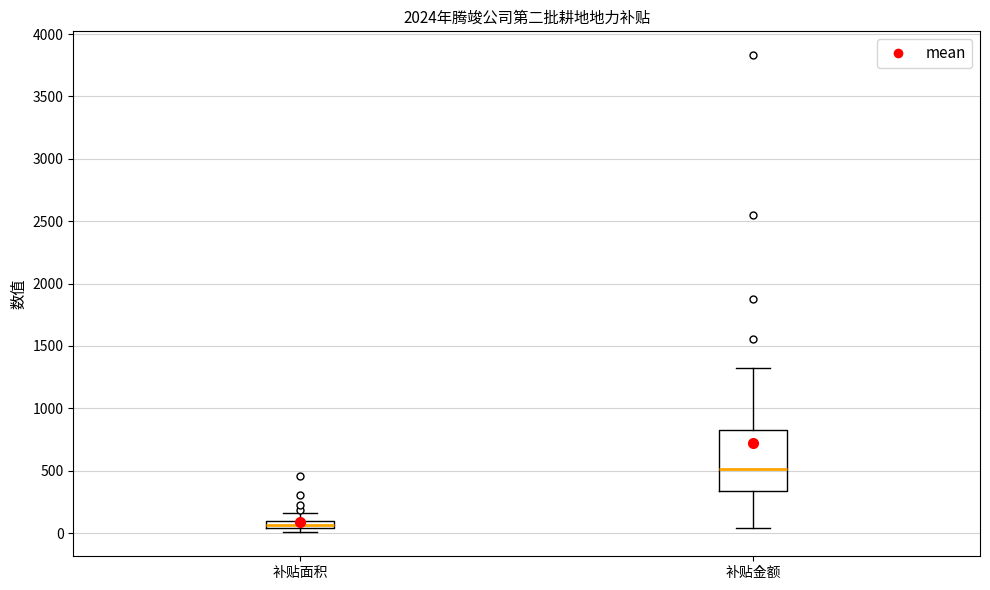

Which box has the lowest median line?

补贴面积